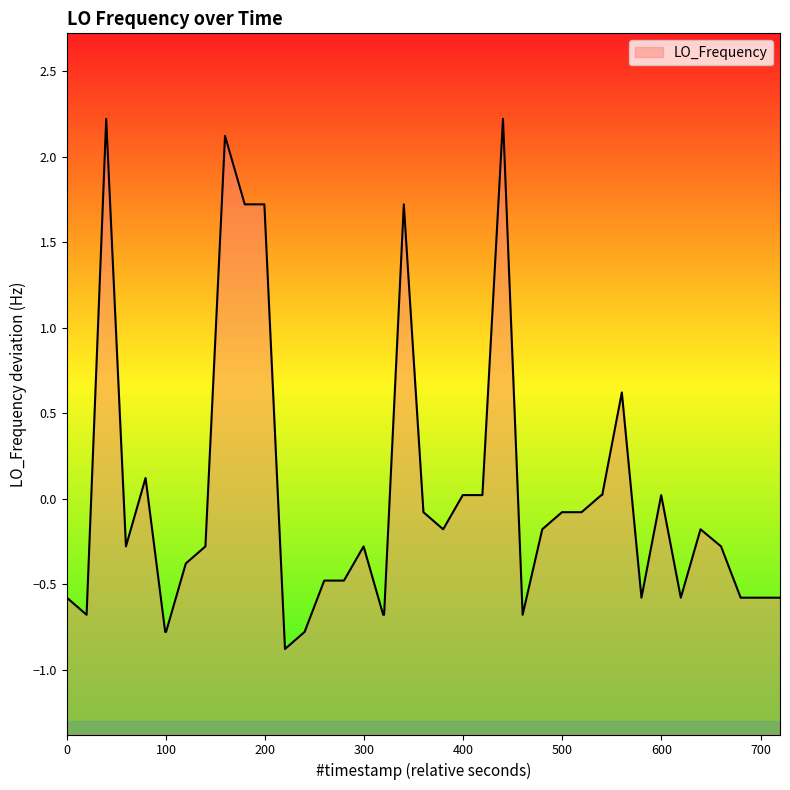

What is the difference between the maximum and minimum values?

3.1